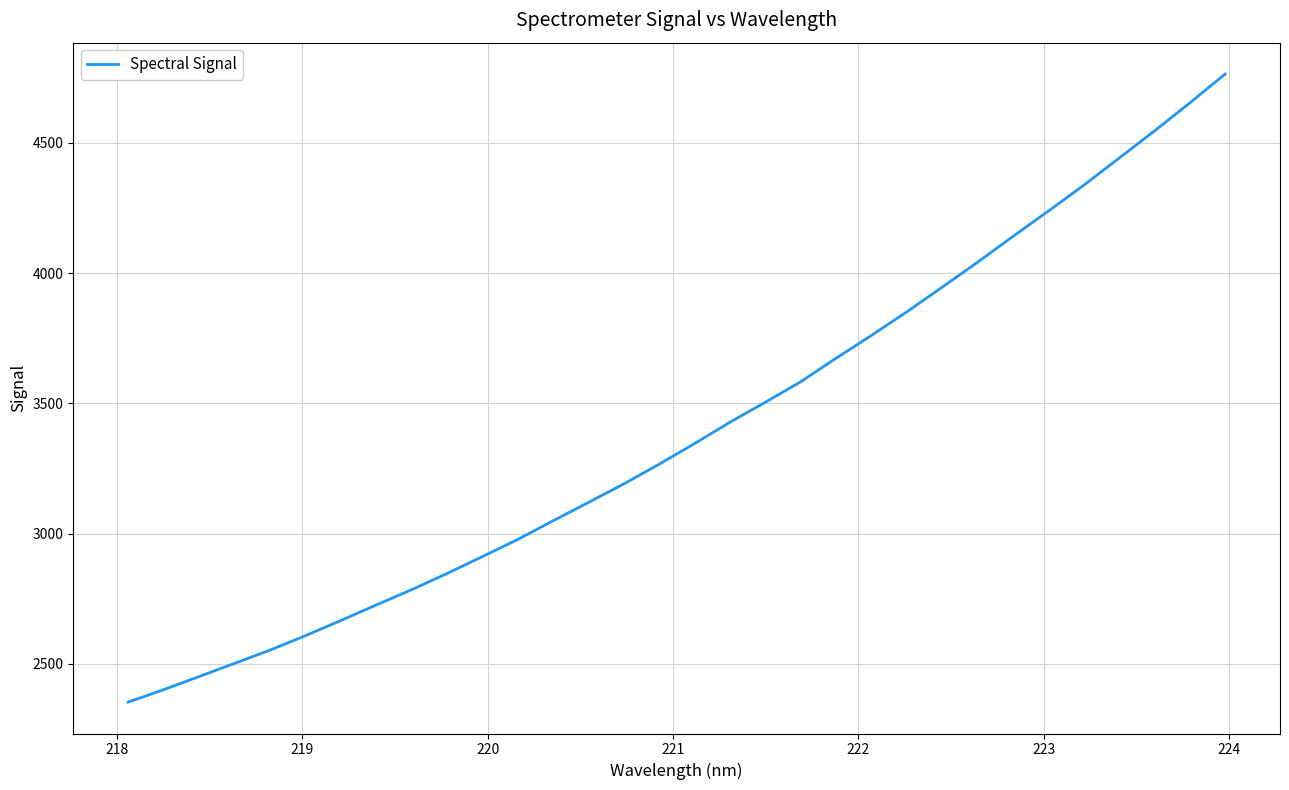

What is the difference between the maximum and minimum values?

2411.1